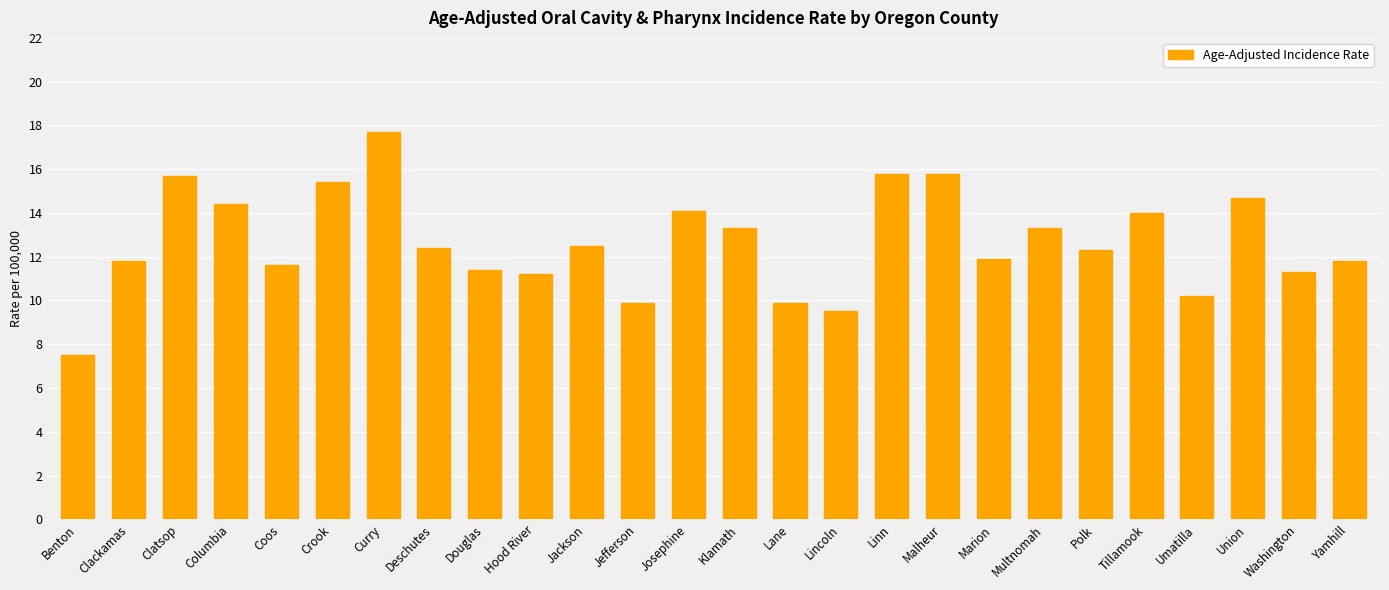

Which category has the highest value across all series?

Curry